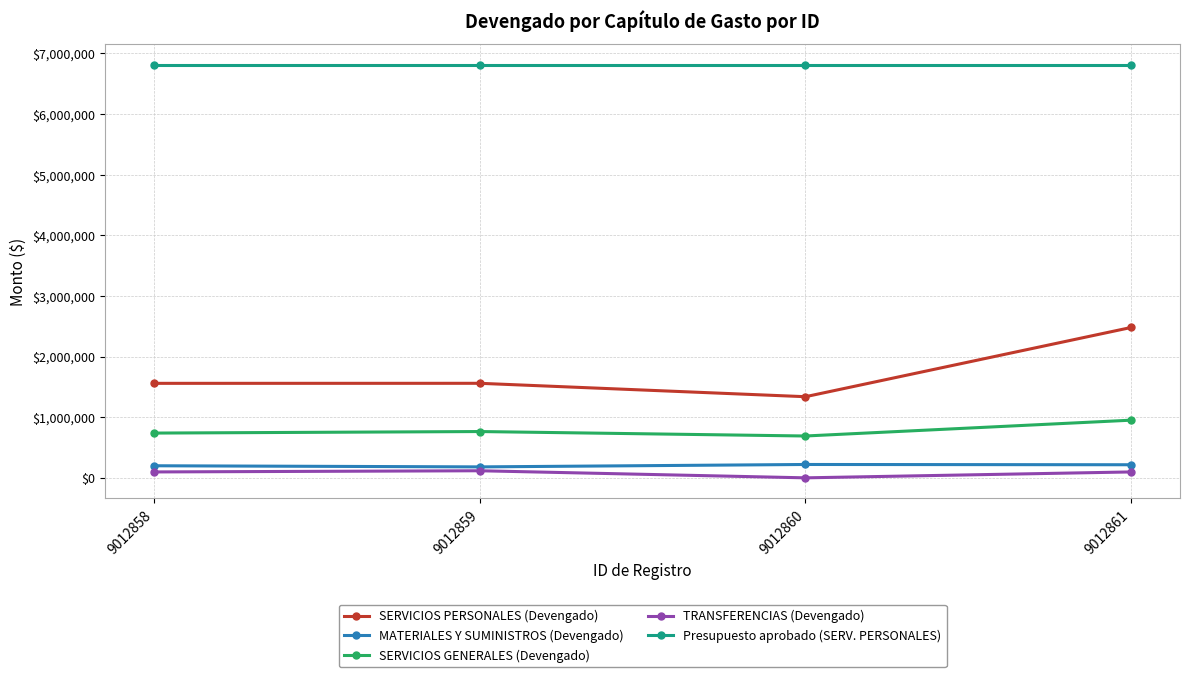

What is the value of the Presupuesto aprobado (SERV. PERSONALES) point at the 4th from the left?

6812970.0